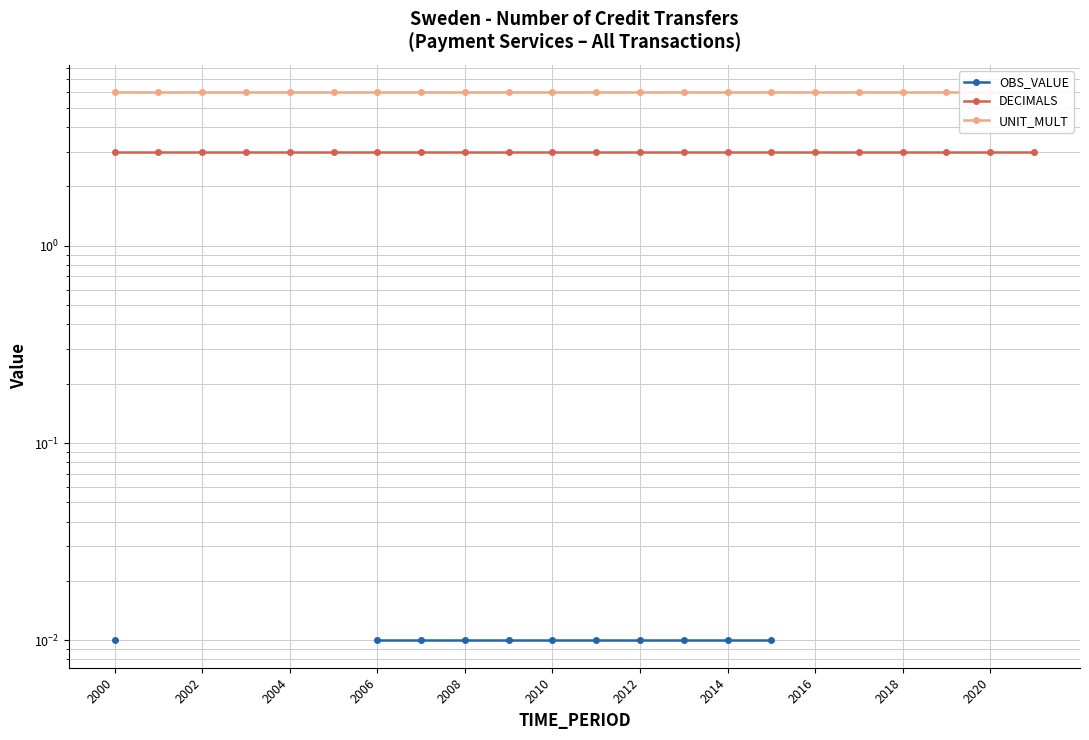

Rank the series at 2018 from highest to lowest value.

UNIT_MULT, DECIMALS, OBS_VALUE